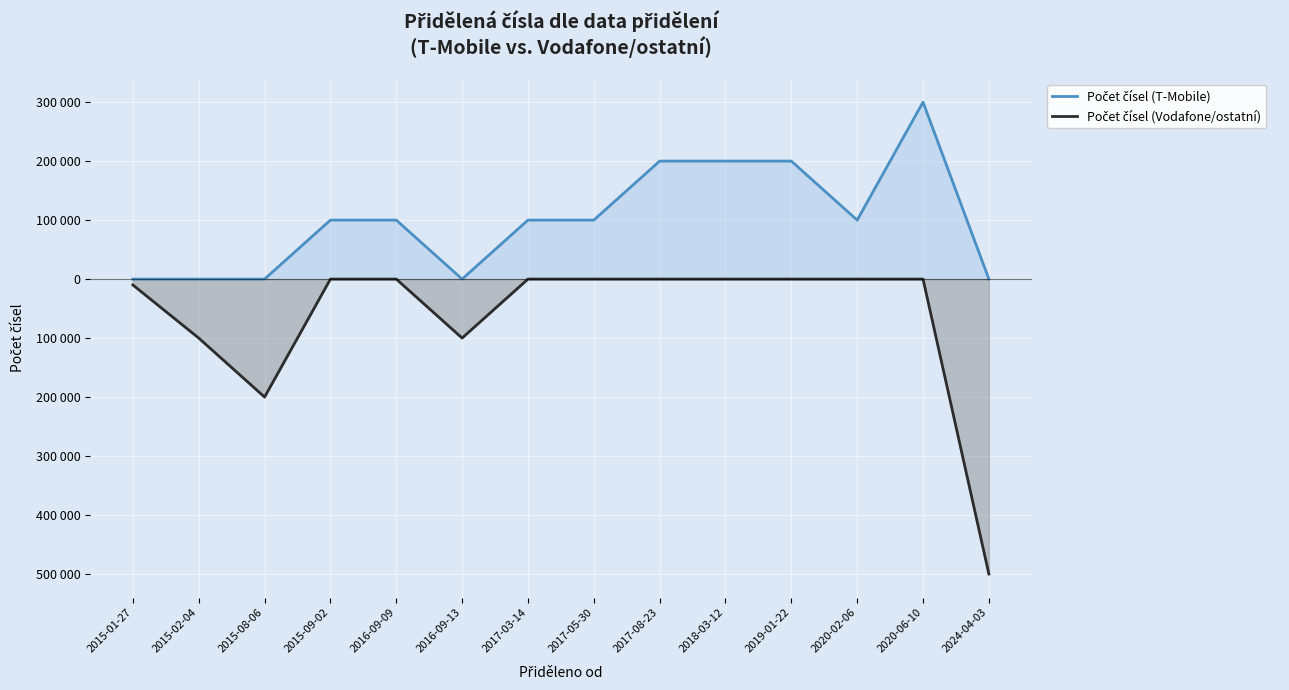

What is the total value across all series at 2020-02-06?

100000